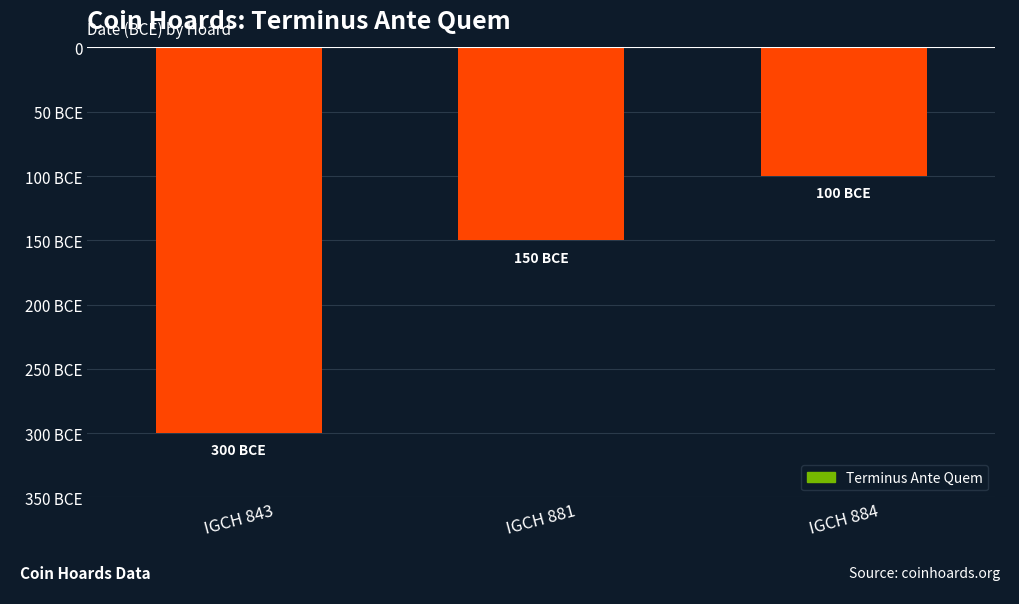

The value at IGCH 843 is -300. True or false?

True